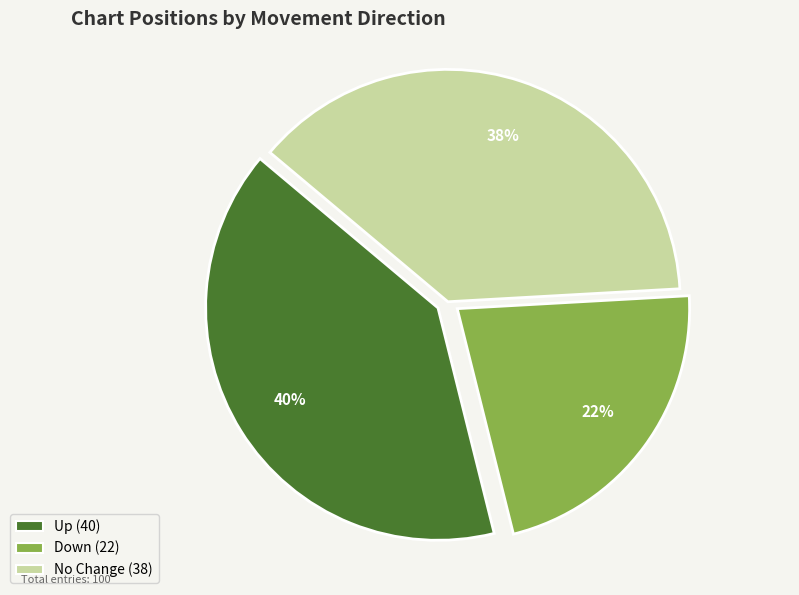

To the nearest percent, what is the difference between the largest and smallest slice percentages?

18%